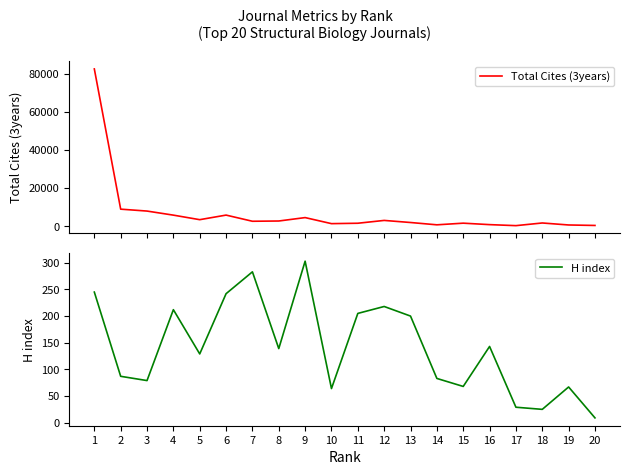

Which category has the lowest value in the H index series?

20